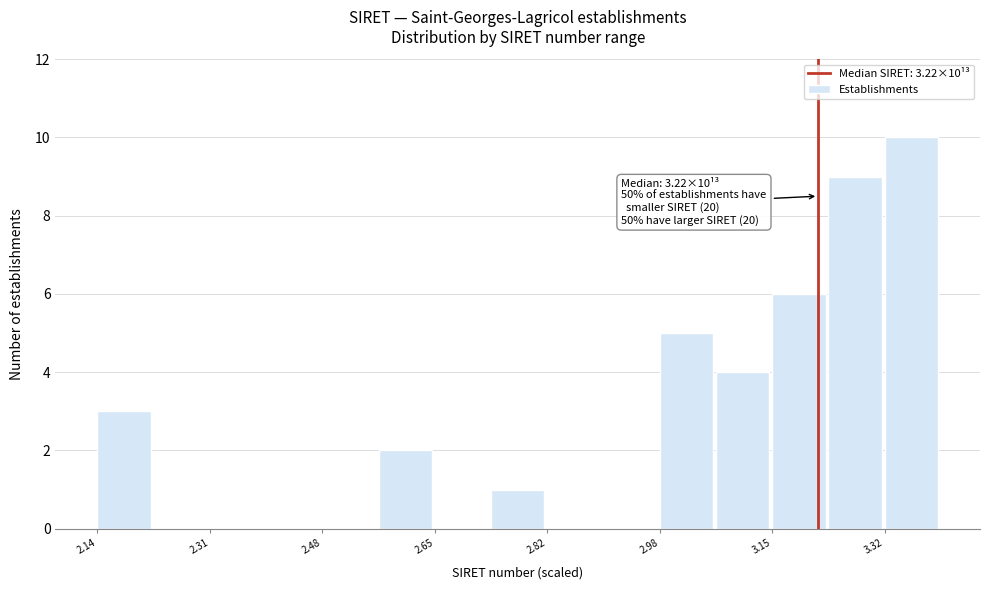

Over which range of the x-axis is the bar tallest?

3.32 to 3.40